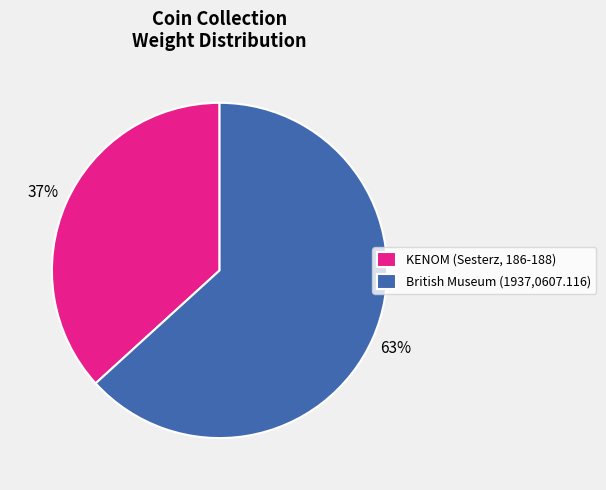

How many slices are in this pie chart?

2